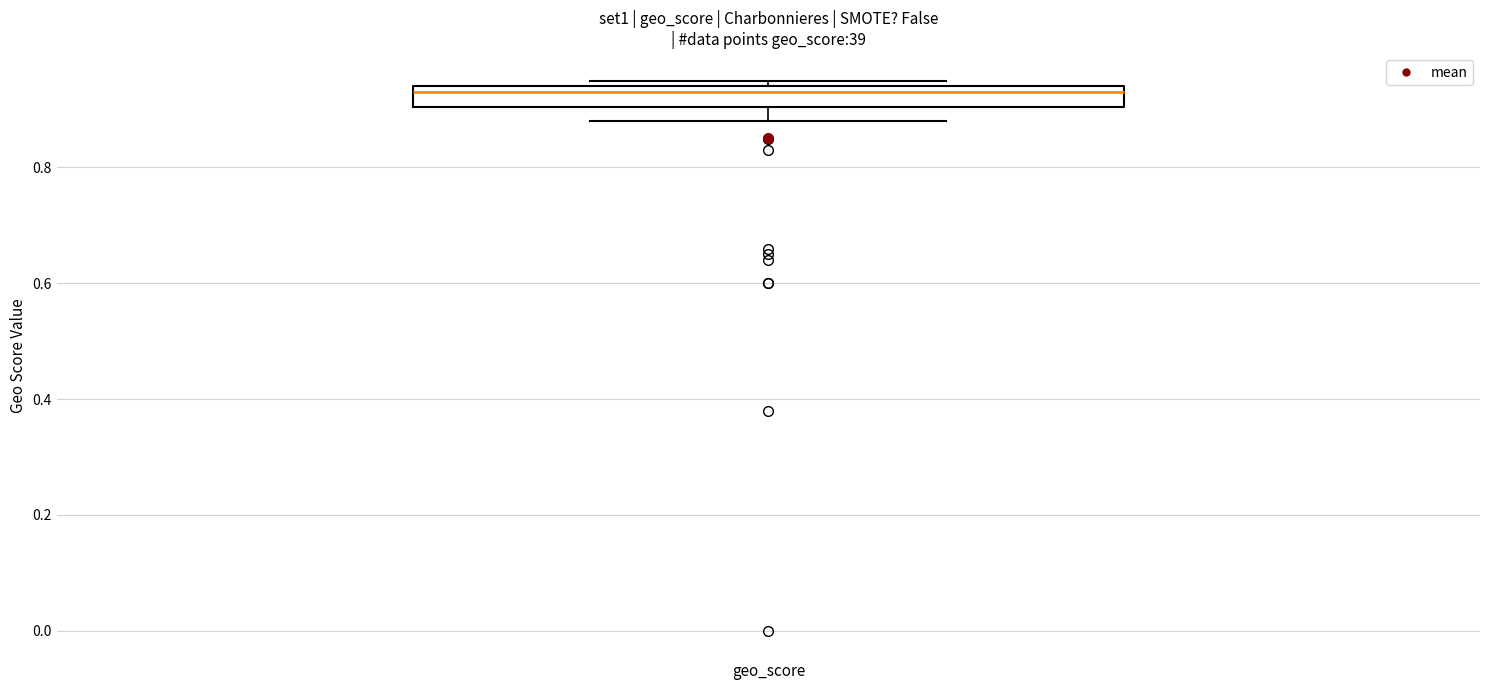

Read this box plot against the y-axis: the position of the median line, the range covered by the box, and the ends of both whiskers. The values are not printed on the chart, so give them approximately, as read against the axis.

median 0.94 (just below the box's upper edge), box 0.90 to 0.94, whiskers 0.88 to 0.96